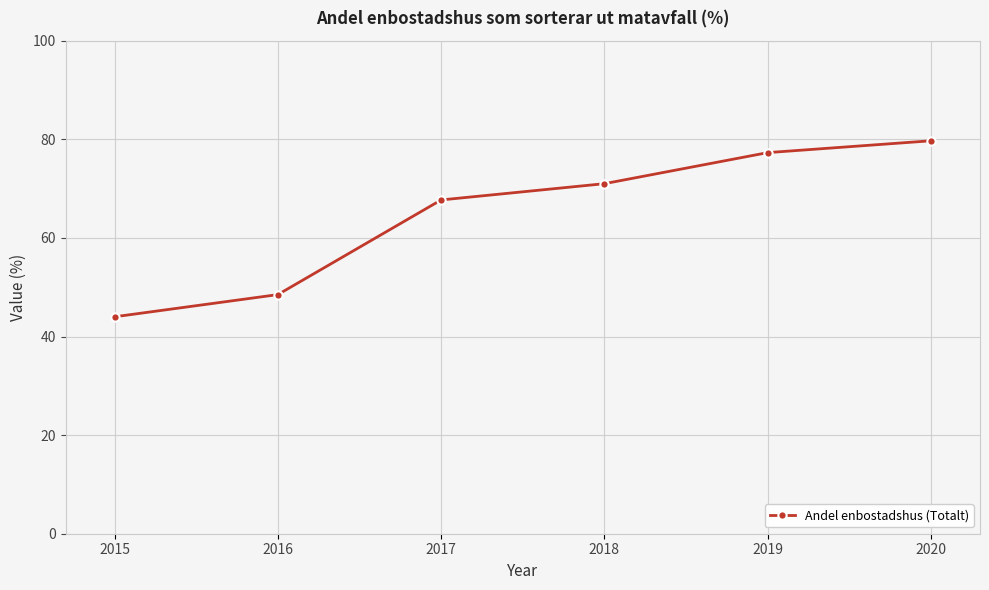

Read the value at 2020.

79.7